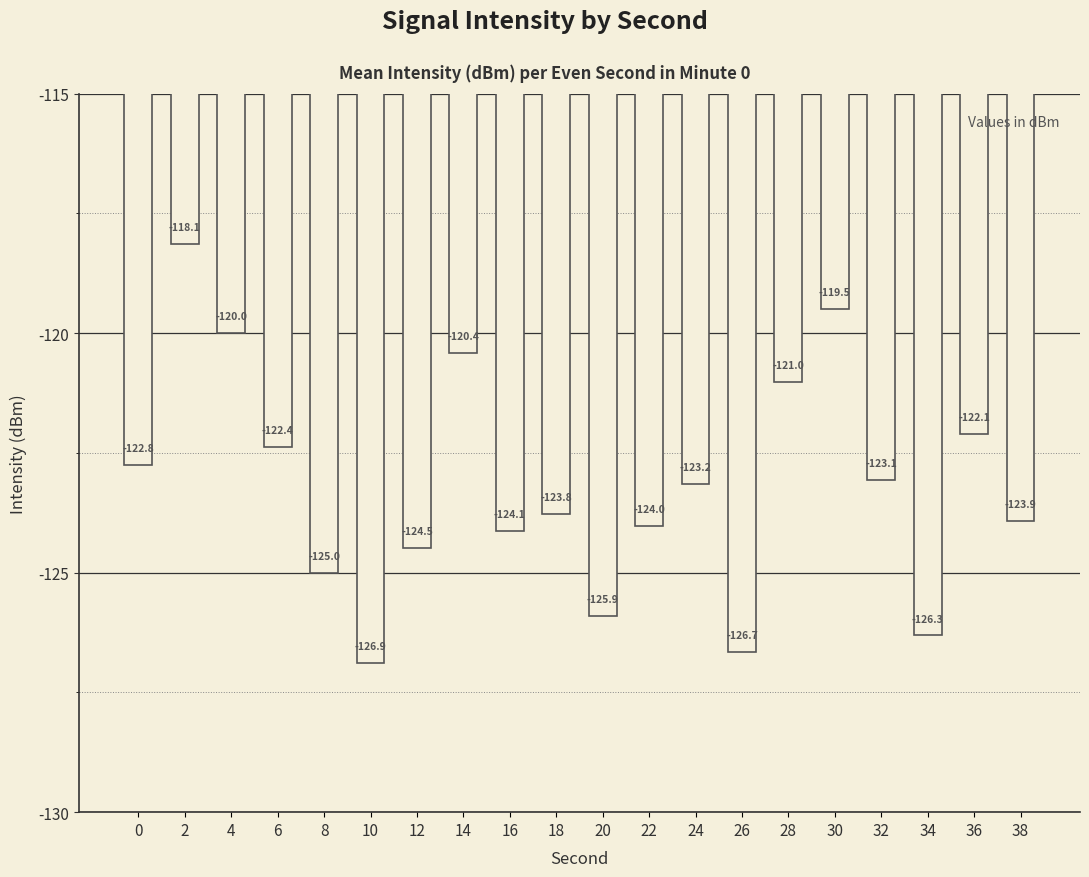

The chart shows a value of -66.0 at 30. True or false?

False